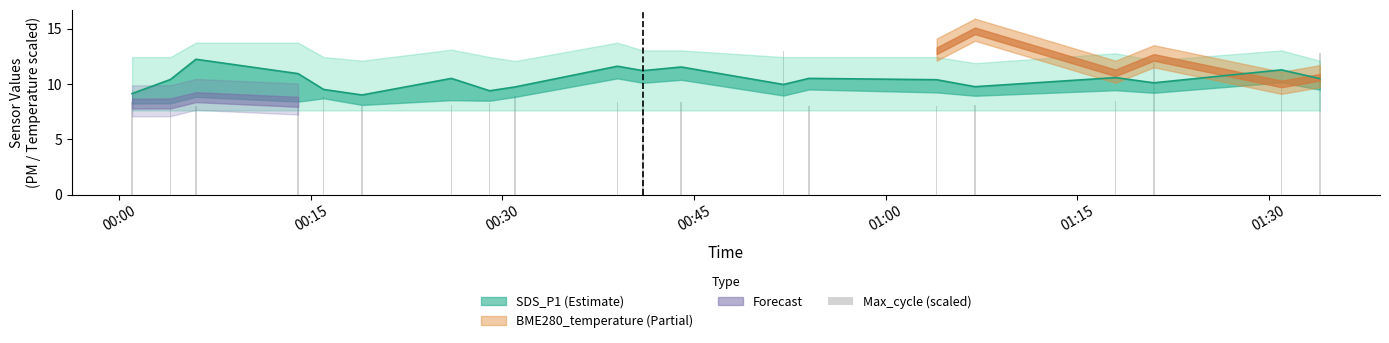

Are the bars horizontal?

No